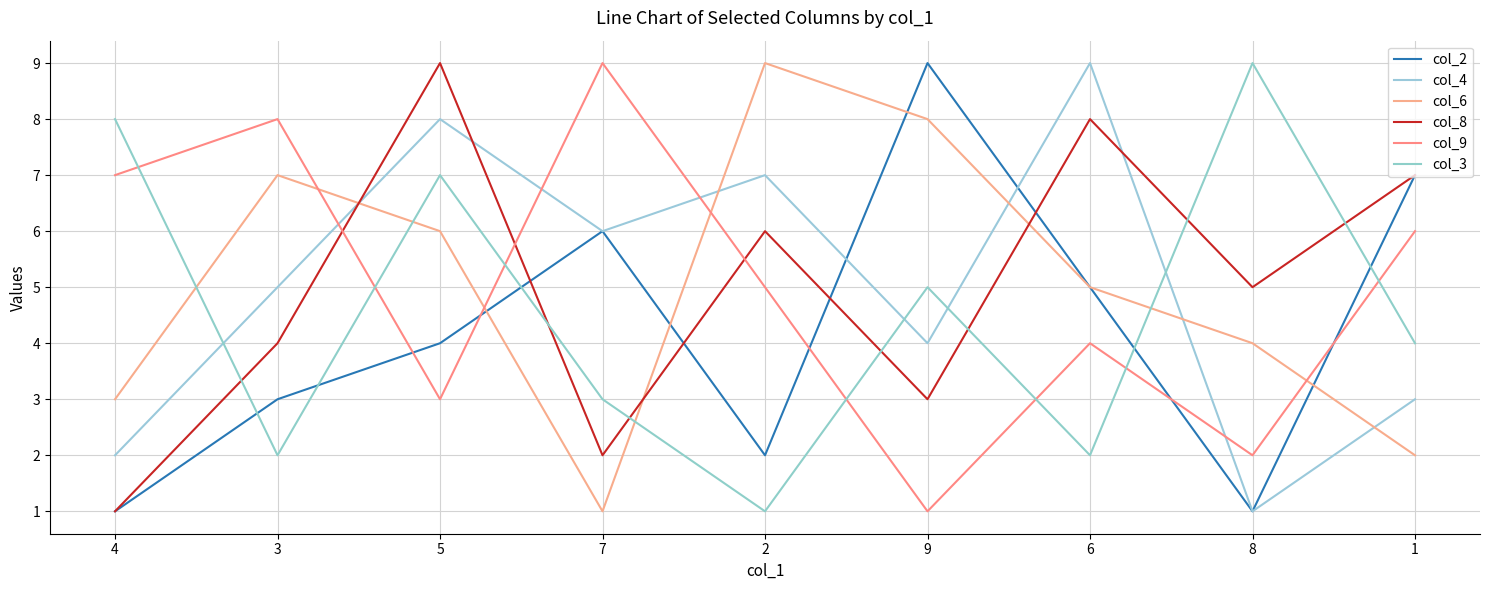

At how many categories does at least one series exceed 7?

8